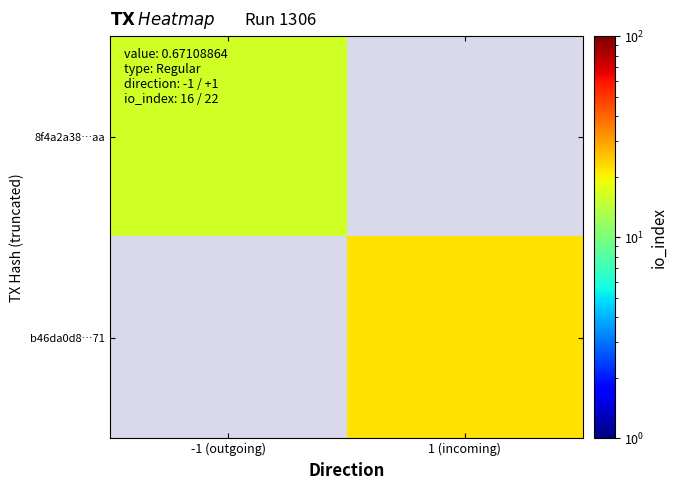

List the series in order of their peak value, lowest first.

8f4a2a38…aa, b46da0d8…71